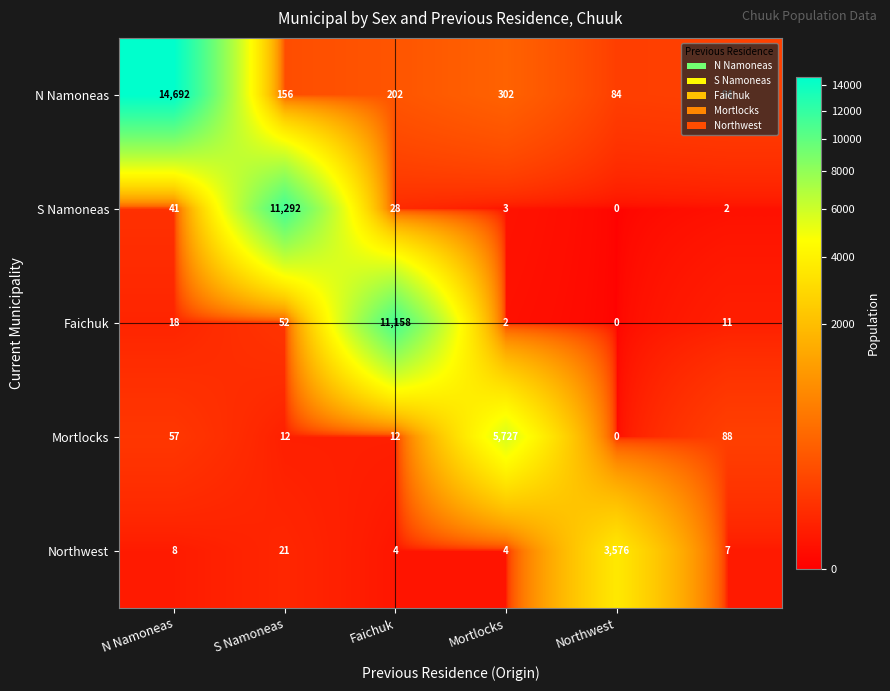

Which series has the largest total across all categories?

N Namoneas